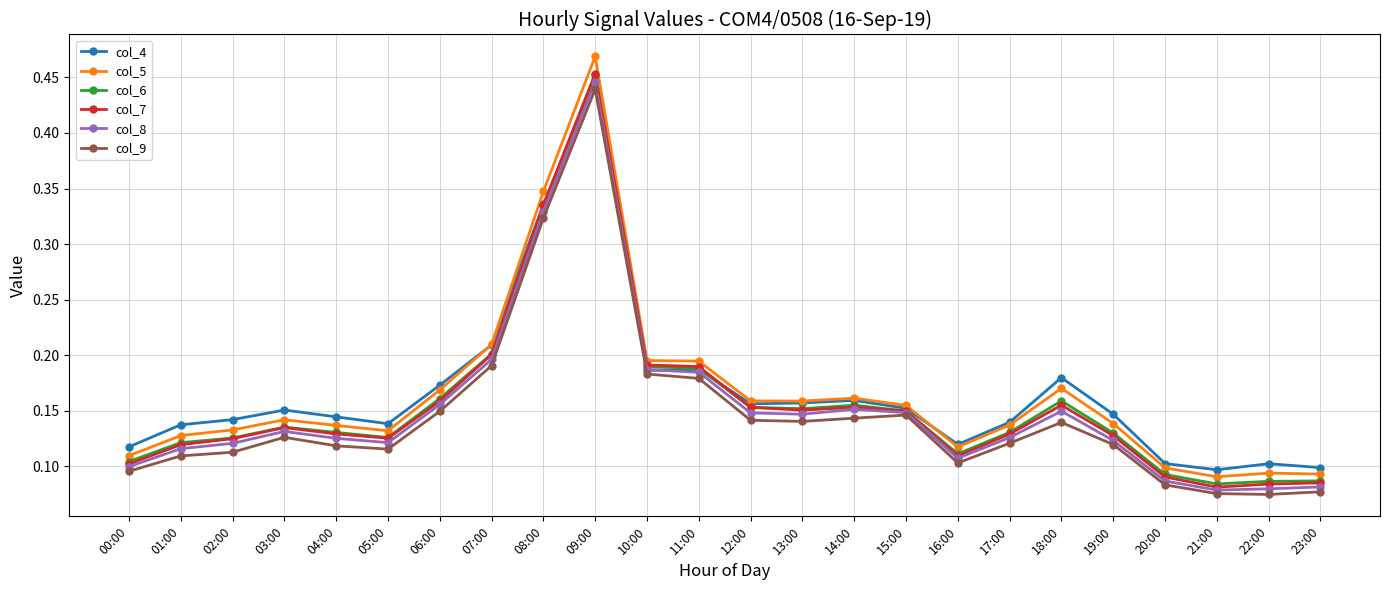

Count the col_6 values in the range 0 to 1.

24